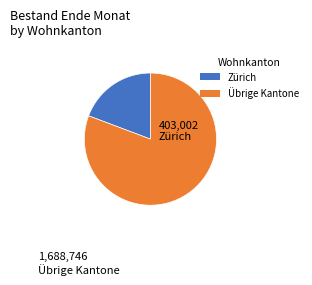

Is there any slice that represents more than half of the pie?

Yes